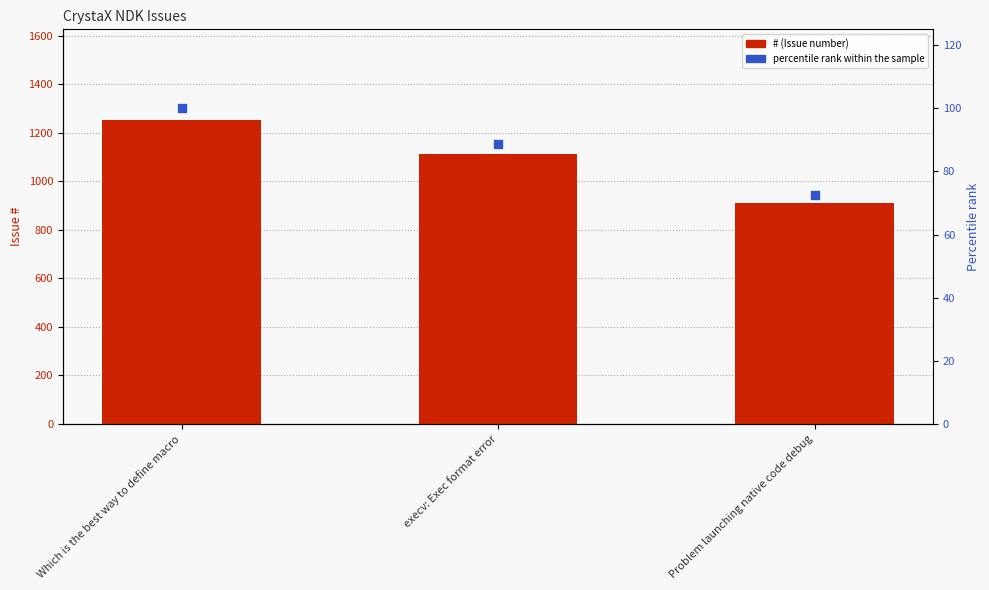

Is the value of # at Problem launching native code debug greater than the value of percentile rank within the sample at Problem launching native code debug?

Yes